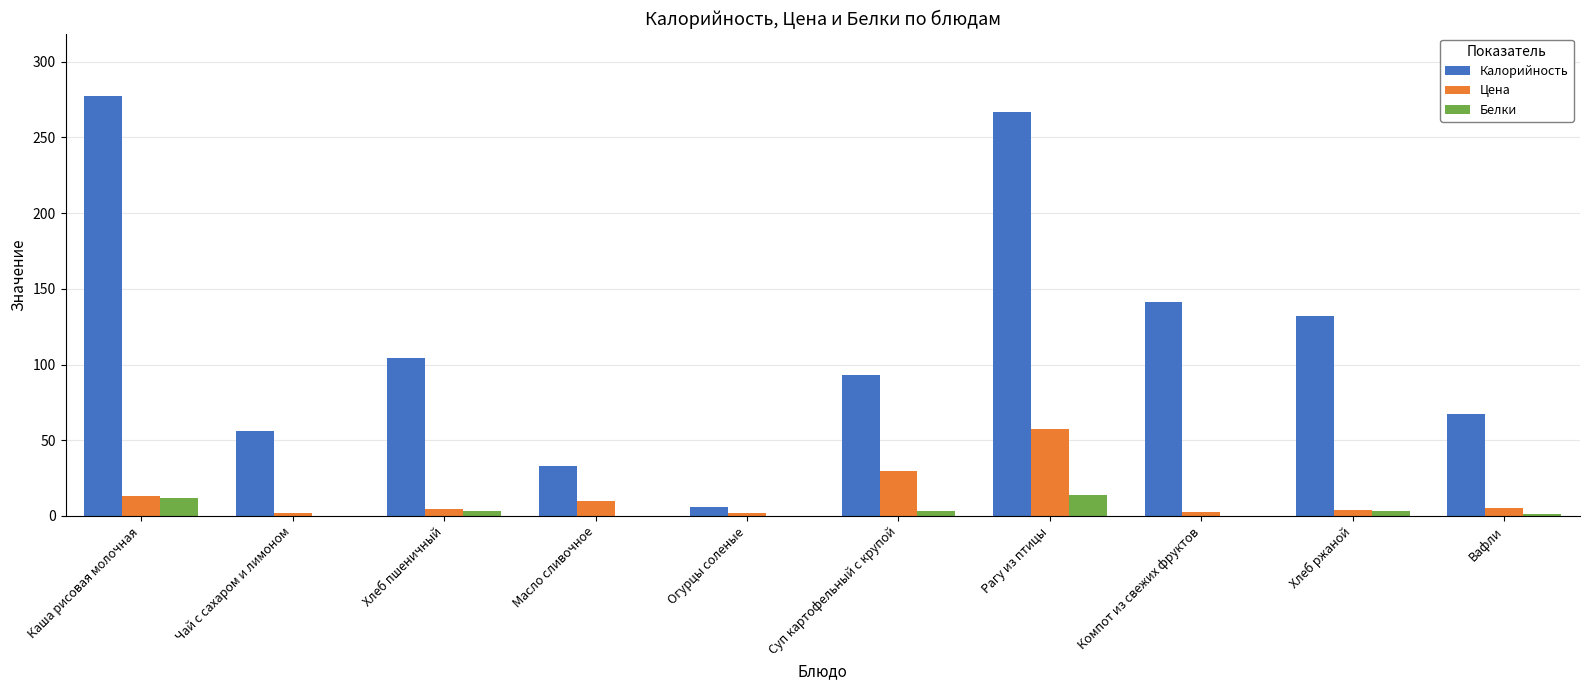

Is it true that Белки equals 0.0 at Чай с сахаром и лимоном?

True